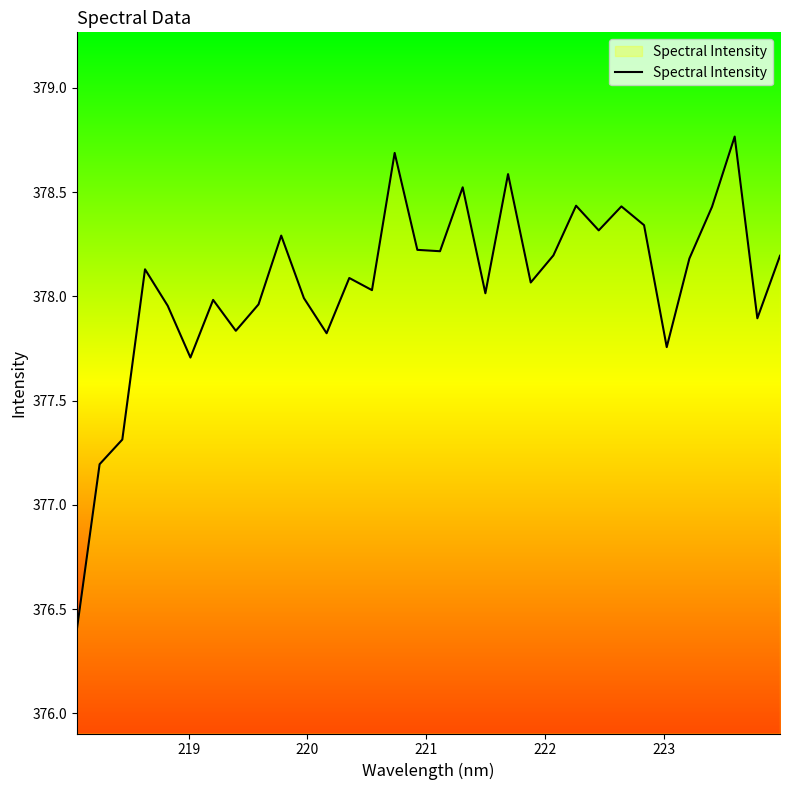

How many categories are shown in the chart?

32